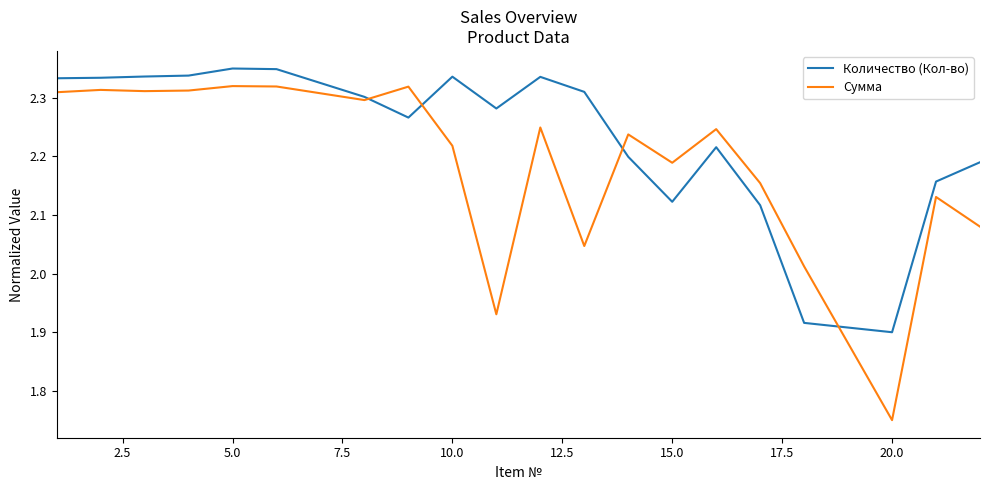

Which series has the widest spread of values?

Сумма